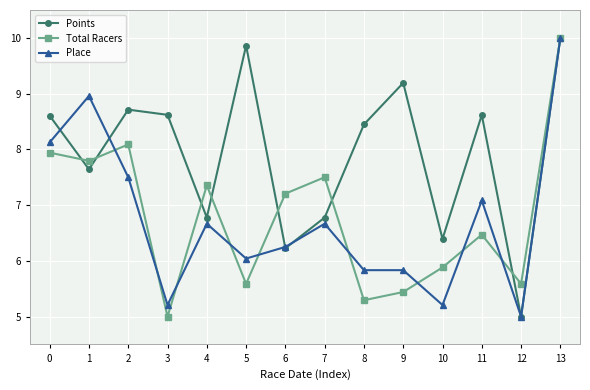

True or false: Place has more than 0 points higher than both neighbors.

True